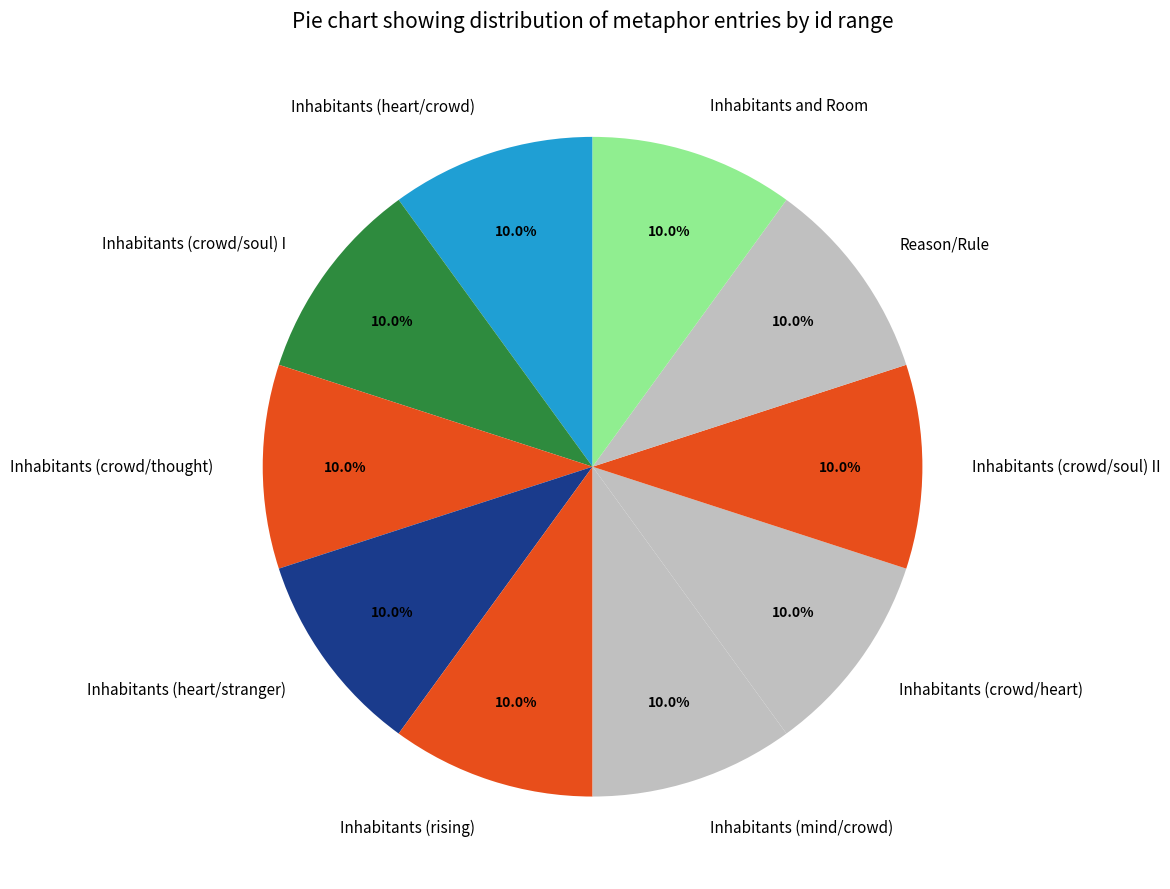

Does Inhabitants (crowd/soul) I represent more than half of the total?

No